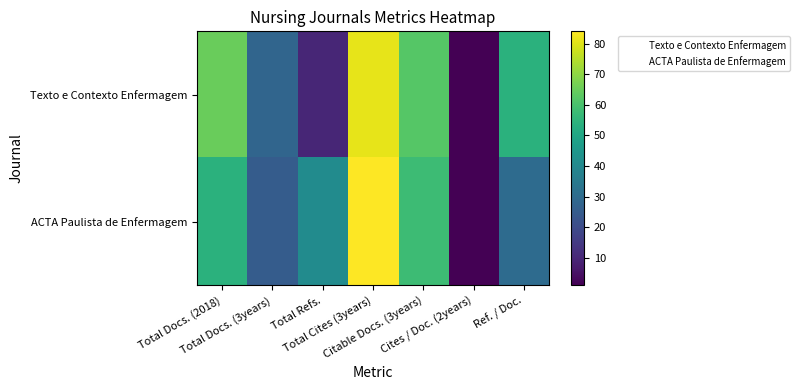

What is the total value across all series at Cites / Doc. (2years)?

2